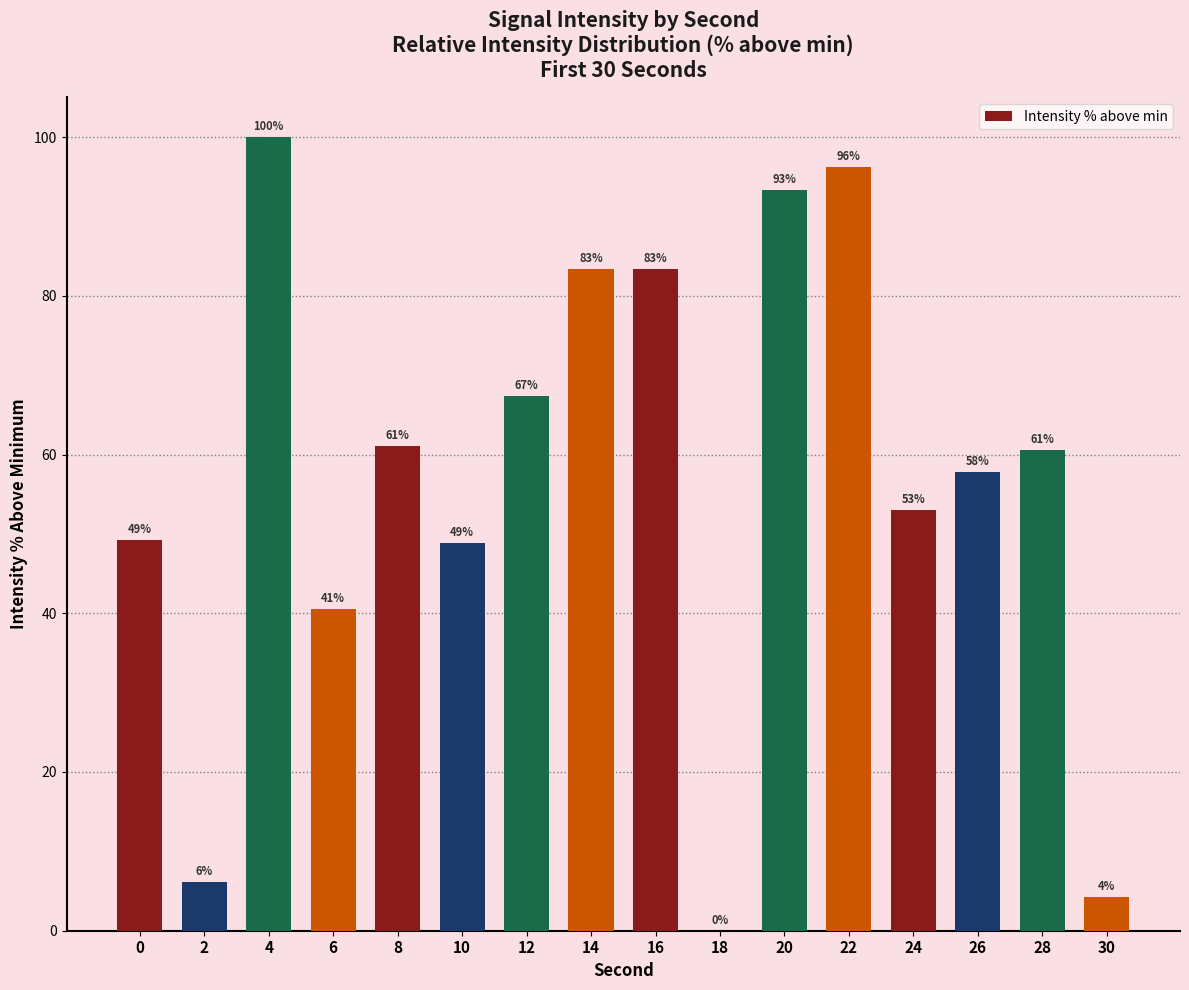

At which category does the chart reach its peak across all series?

4